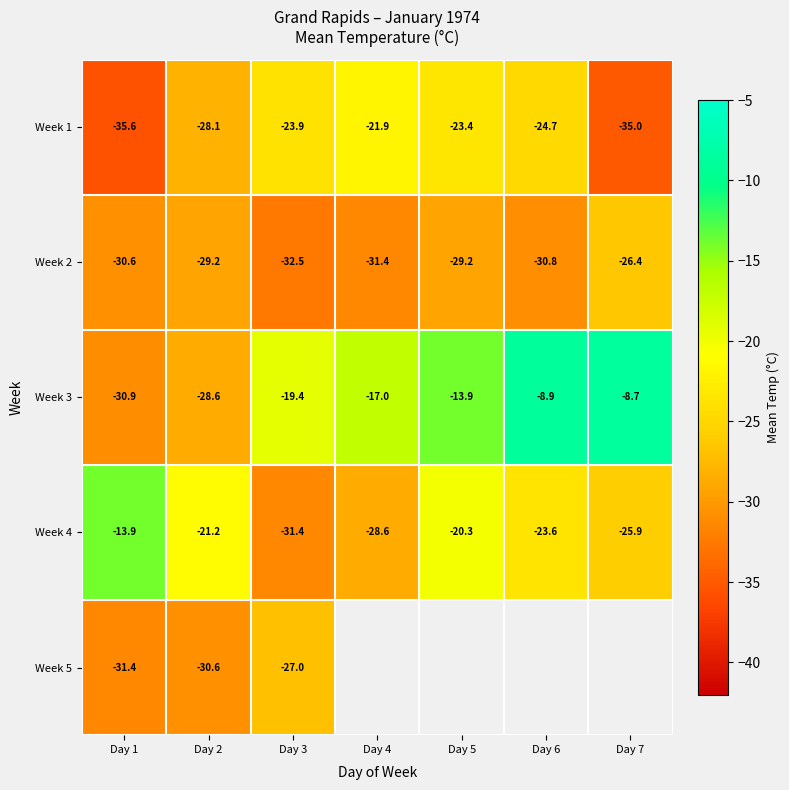

The Week 2 series shows -49.9 at Day 3. True or false?

False